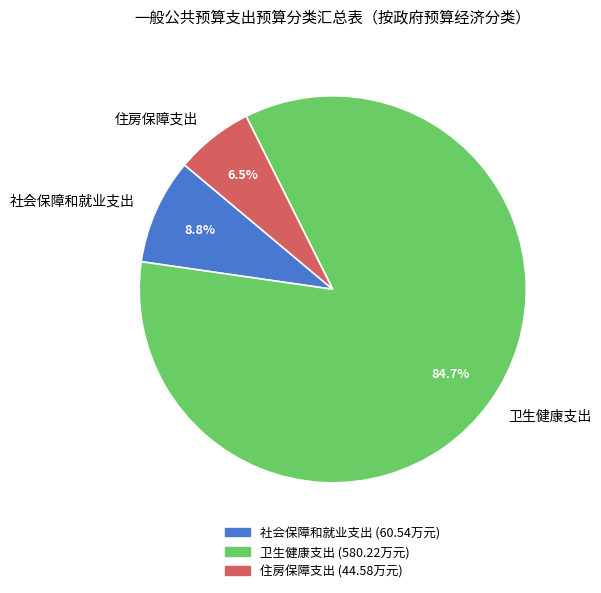

To the nearest percent, what percentage of the pie is 卫生健康支出?

85%